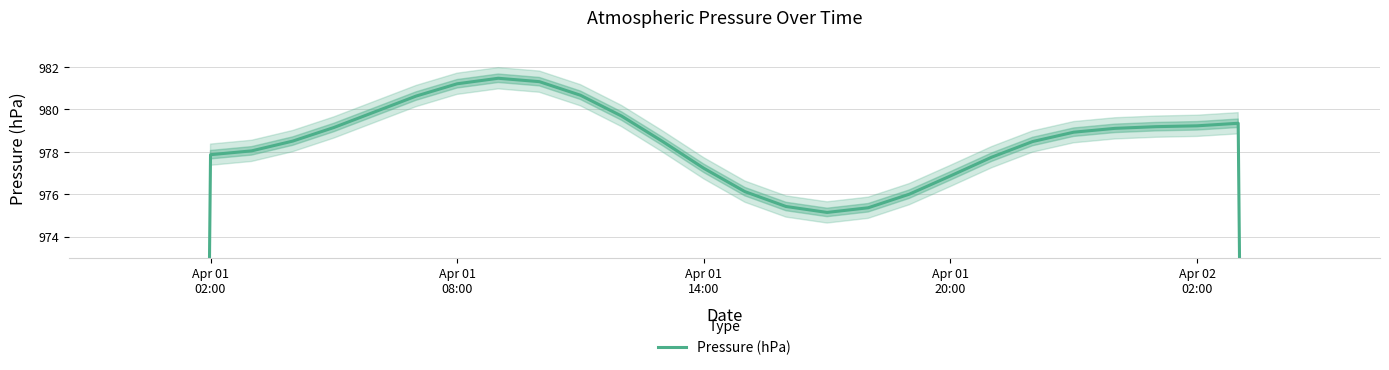

What position from the right is Apr 01 08:00?

22